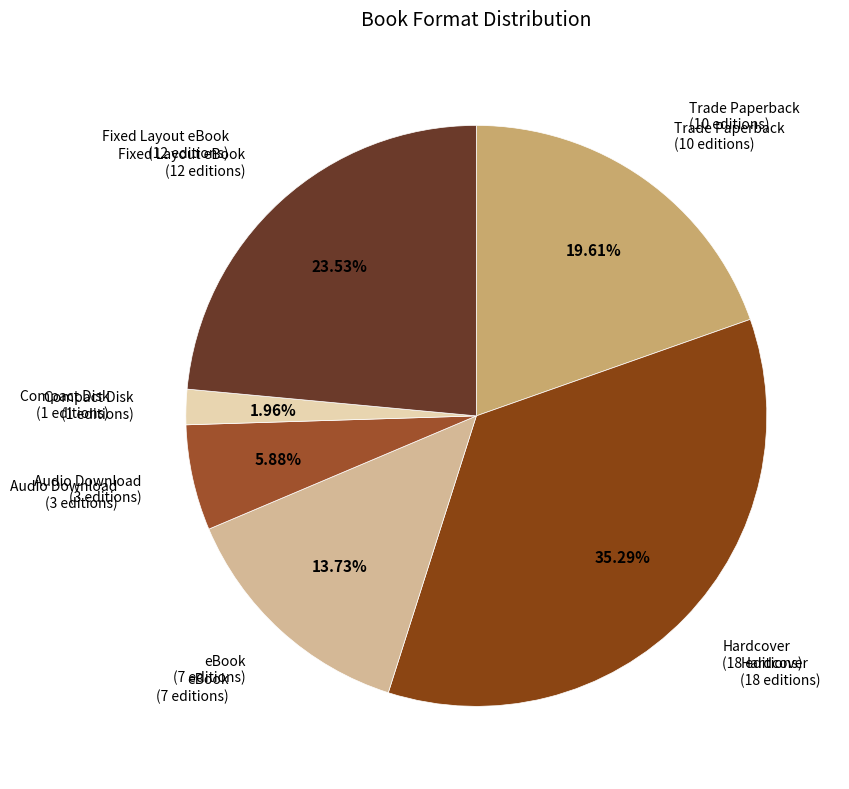

Count the number of slices in the pie.

6